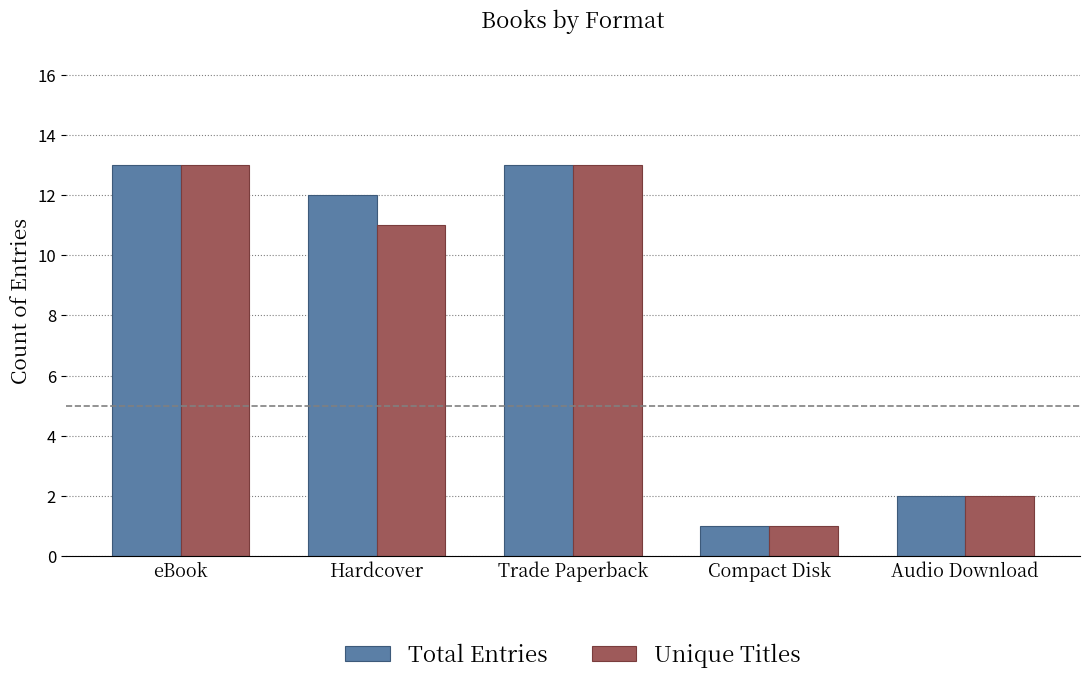

What position from the right is Trade Paperback?

3